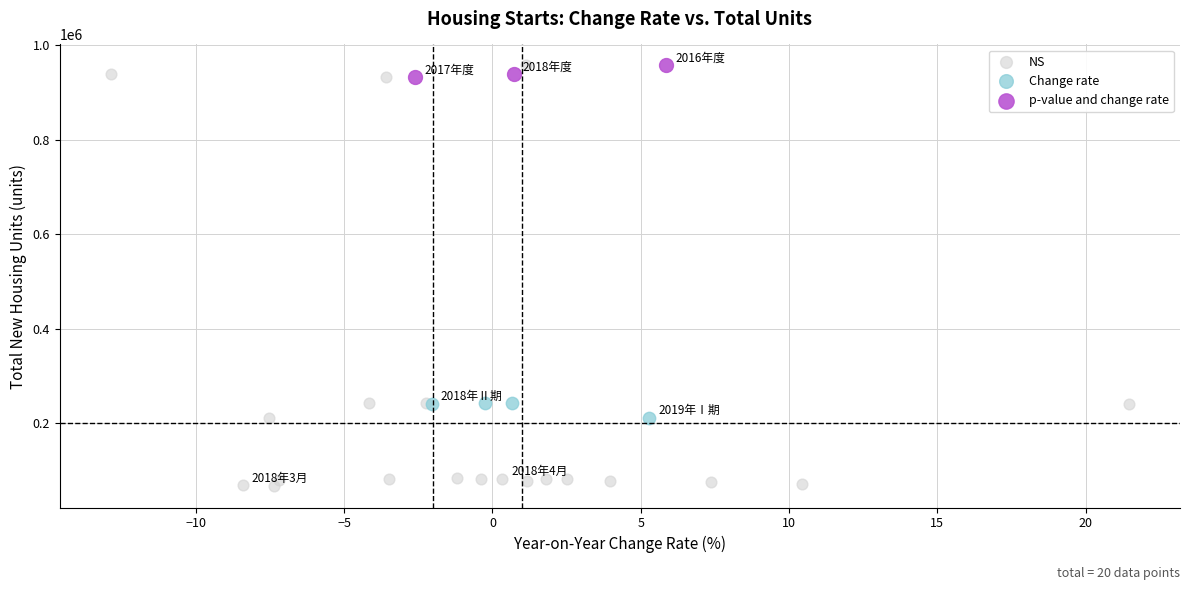

Which series has the widest spread of Y values?

NS